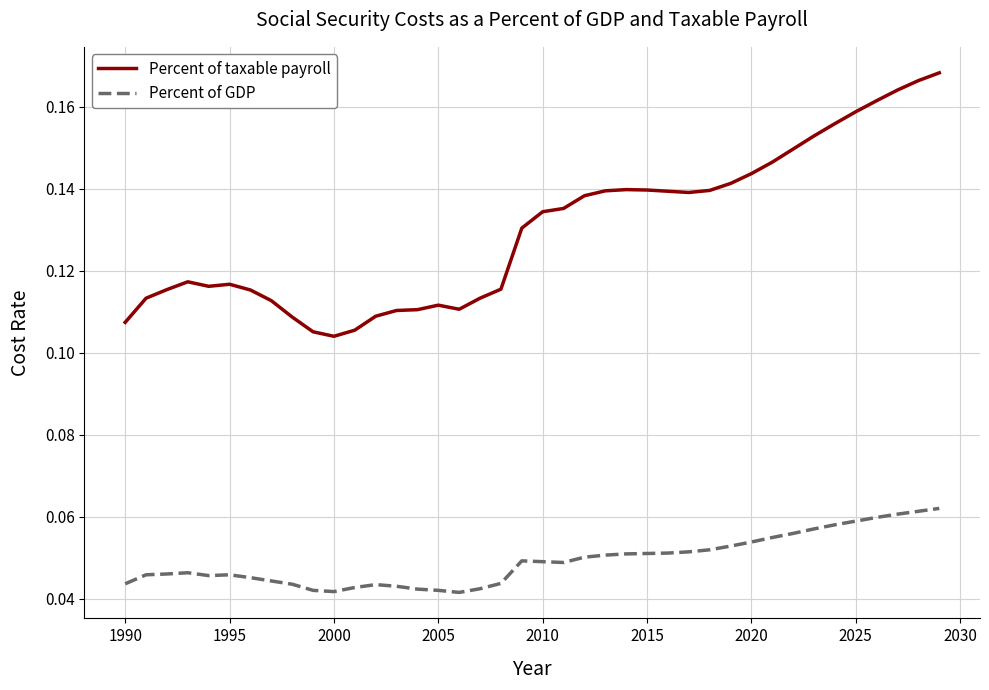

Which series has the largest total across all categories?

Percent of taxable payroll